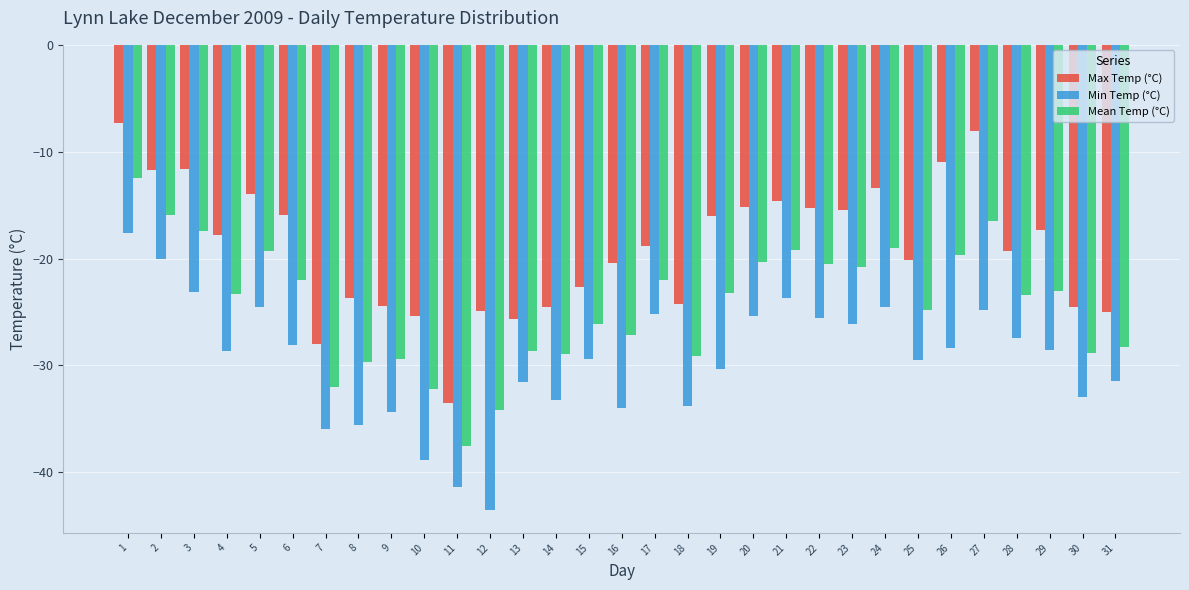

Is the value of Mean Temp (°C) at 3 greater than the value of Min Temp (°C) at 31?

Yes